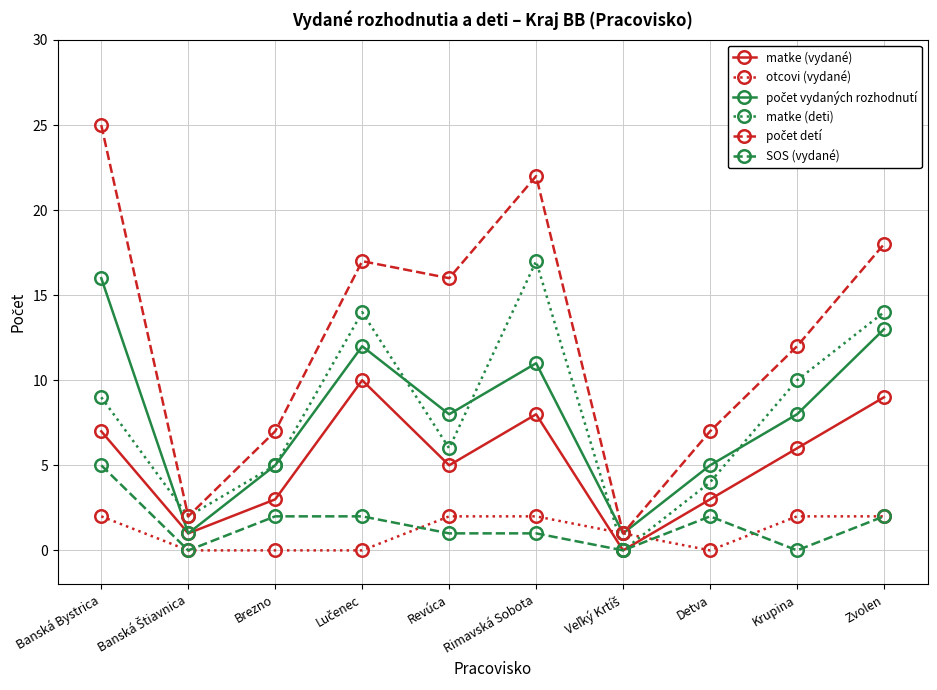

What is the difference between the highest and lowest values at Krupina?

12